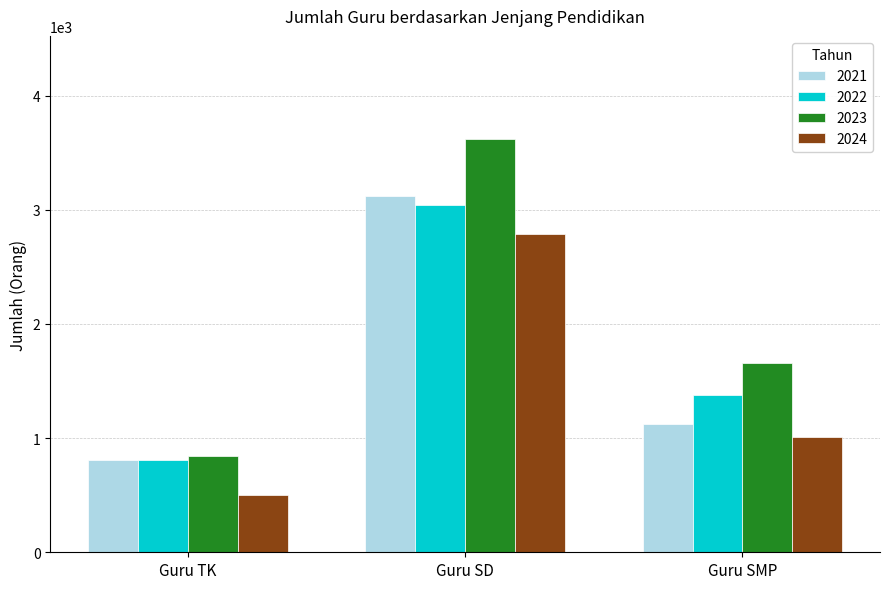

How many bars are there in total?

12